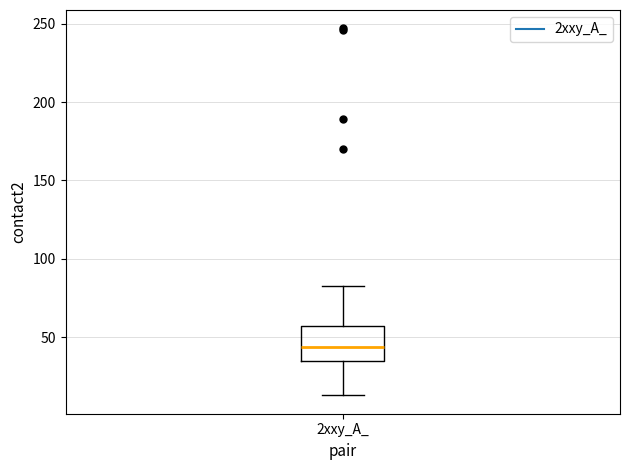

Where is the upper edge of the box for 2xxy_A_ on the y-axis? The values are not printed on the chart, so give them approximately, as read against the axis.

55